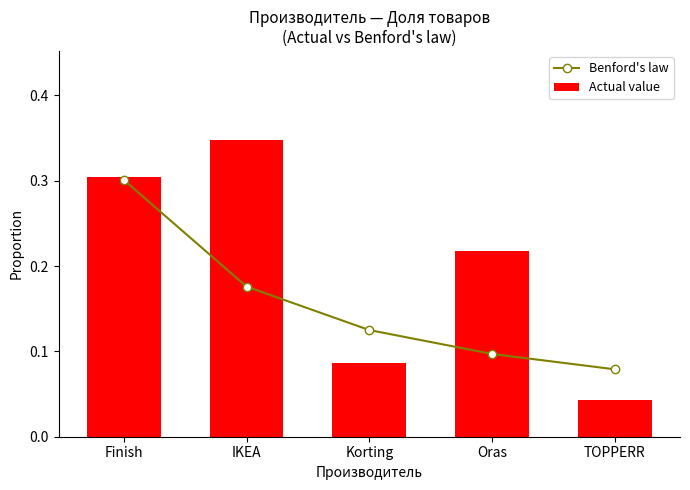

What is the lowest value of the Benford's law series?

0.1